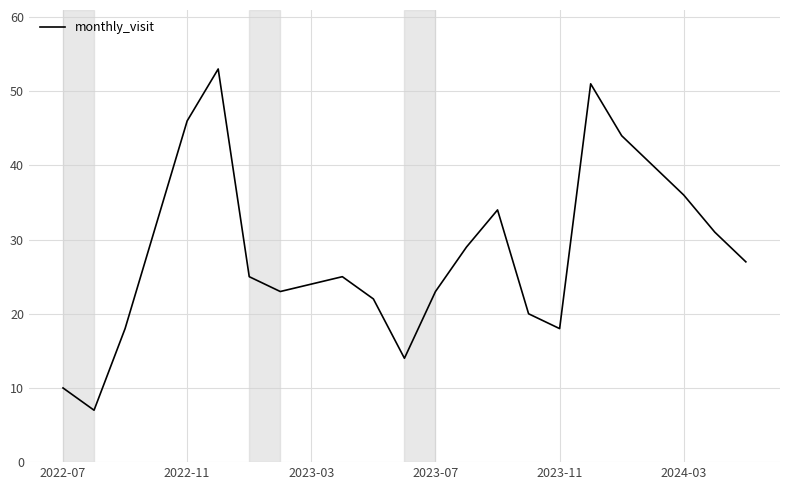

What is the smallest value displayed?

7